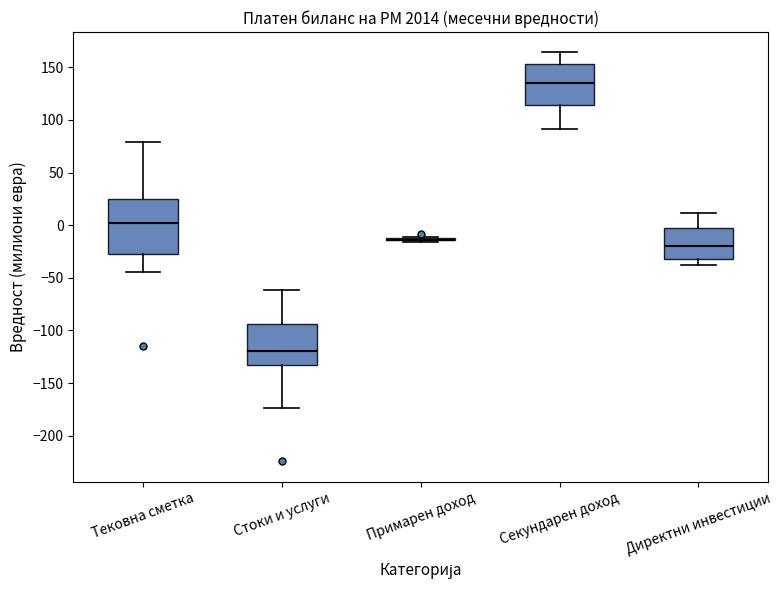

Reading left to right, read every box against the y-axis: the position of its median line, the range the box covers, and the ends of its whiskers. The values are not printed on the chart, so give them approximately, as read against the axis.

Тековна сметка: median 0, box -25 to 25, whiskers -45 to 80
Стоки и услуги: median -120, box -135 to -95, whiskers -175 to -60
Примарен доход: box collapsed to a line at -15, whiskers -15 to -10
Секундарен доход: median 135, box 115 to 155, whiskers 90 to 165
Директни инвестиции: median -20, box -35 to -5, whiskers -40 to 10